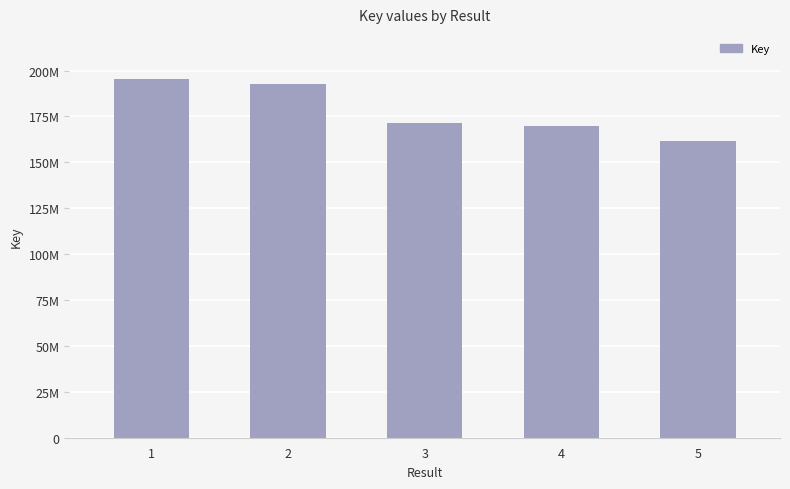

What is the difference between the maximum and minimum values?

33986625